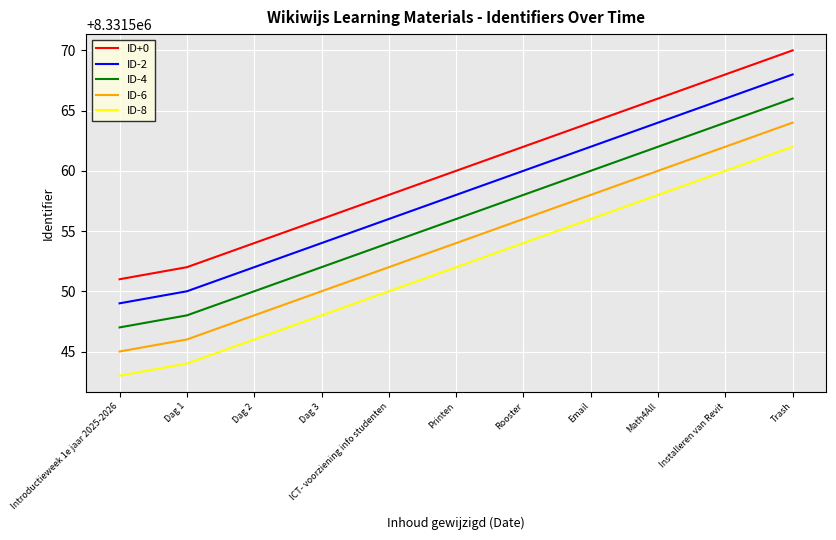

True or false: ID-8 has more than 0 points higher than both neighbors.

False